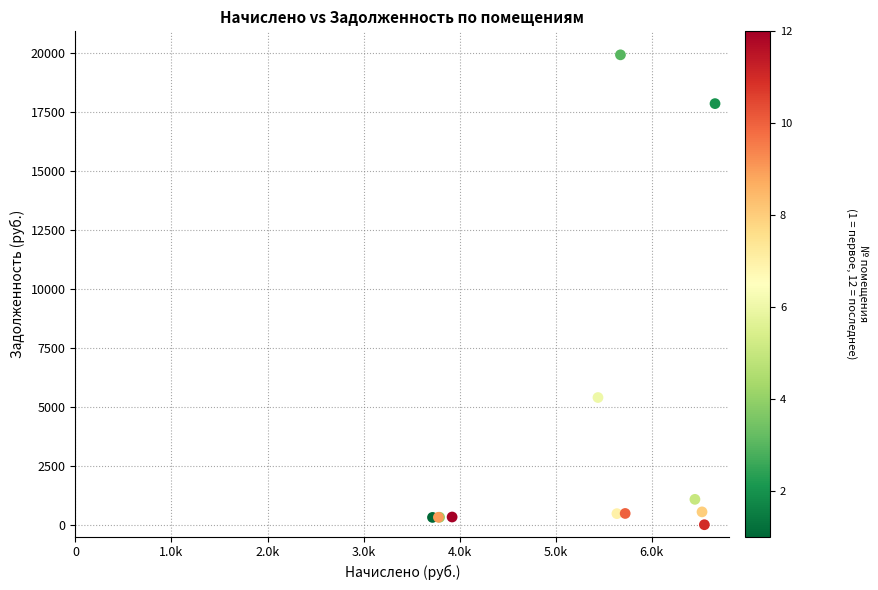

What Y value in the scatter plot is closest to 9956?

5390.2